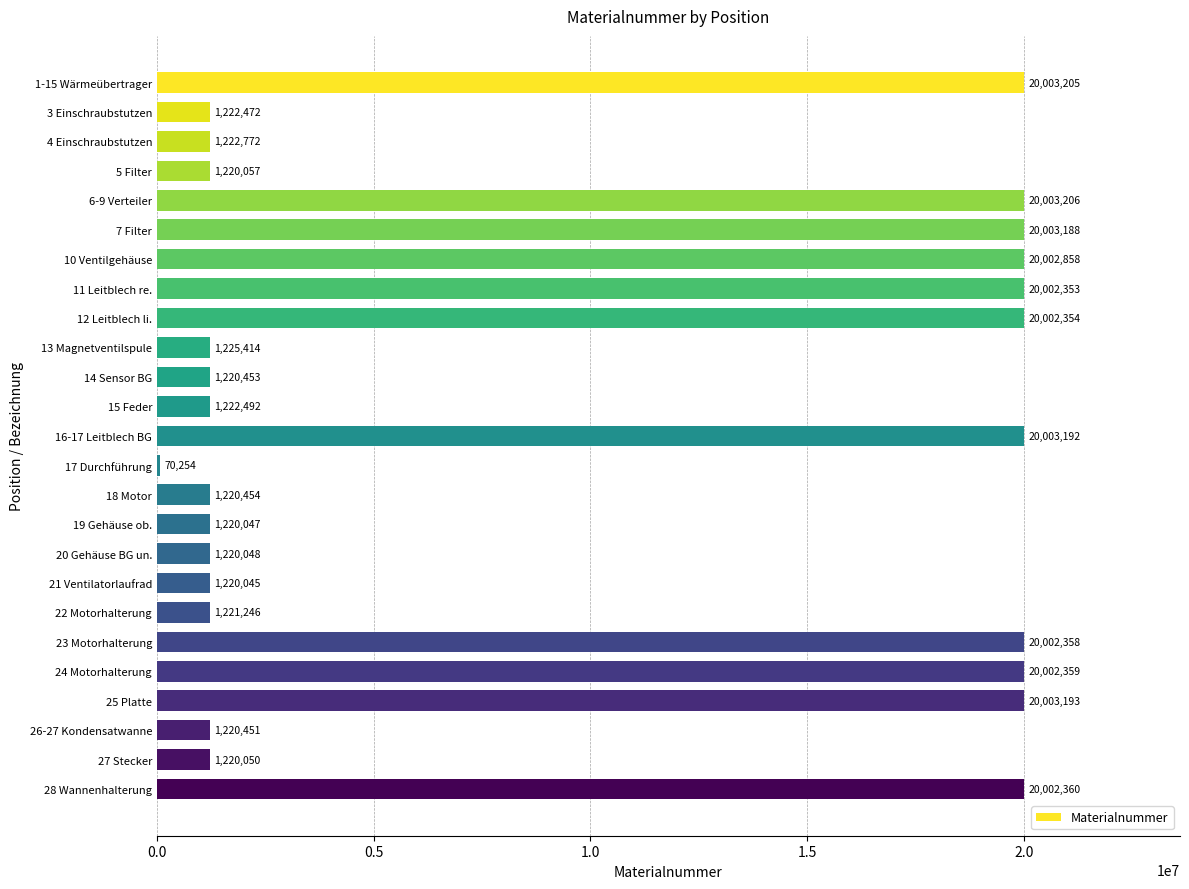

What is the greatest value displayed?

20003206